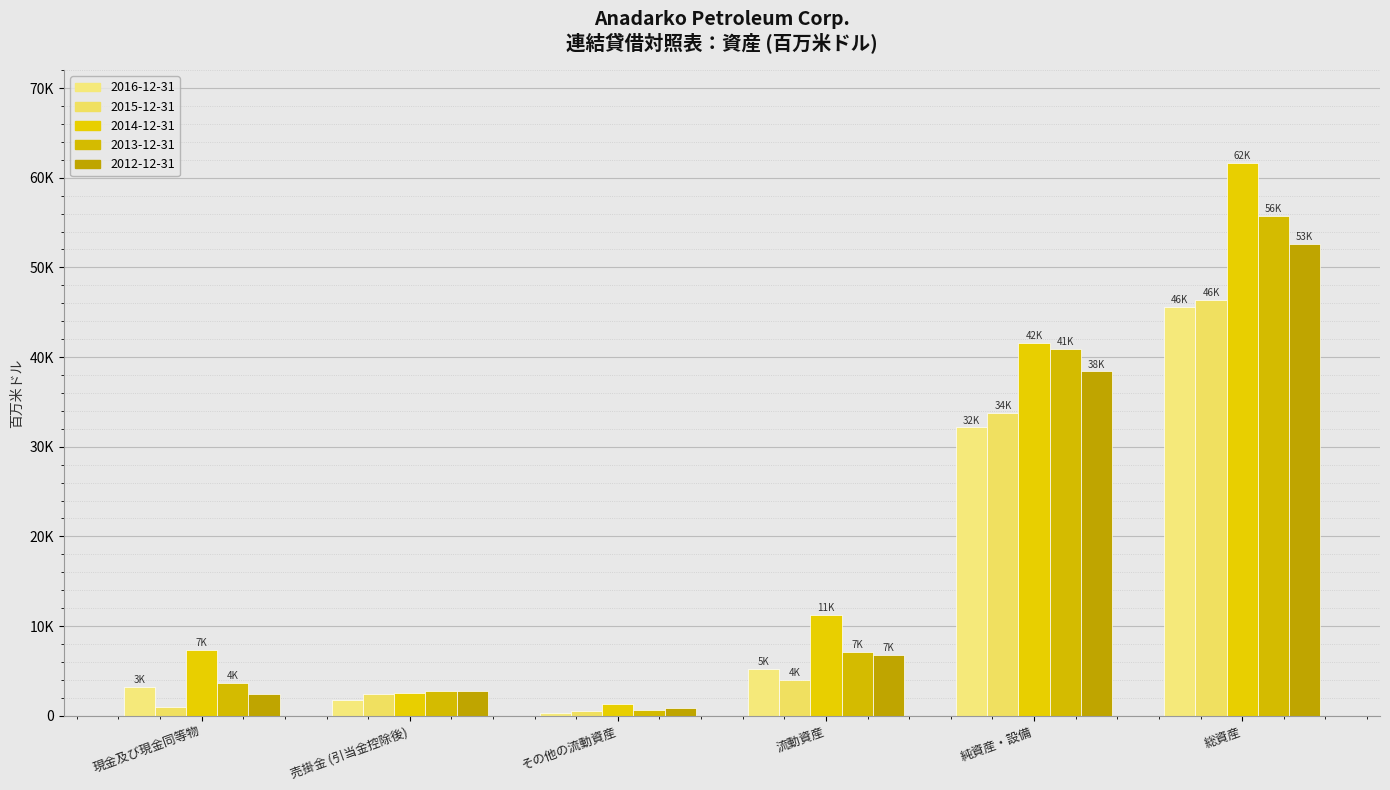

At which category does the chart reach its peak across all series?

総資産